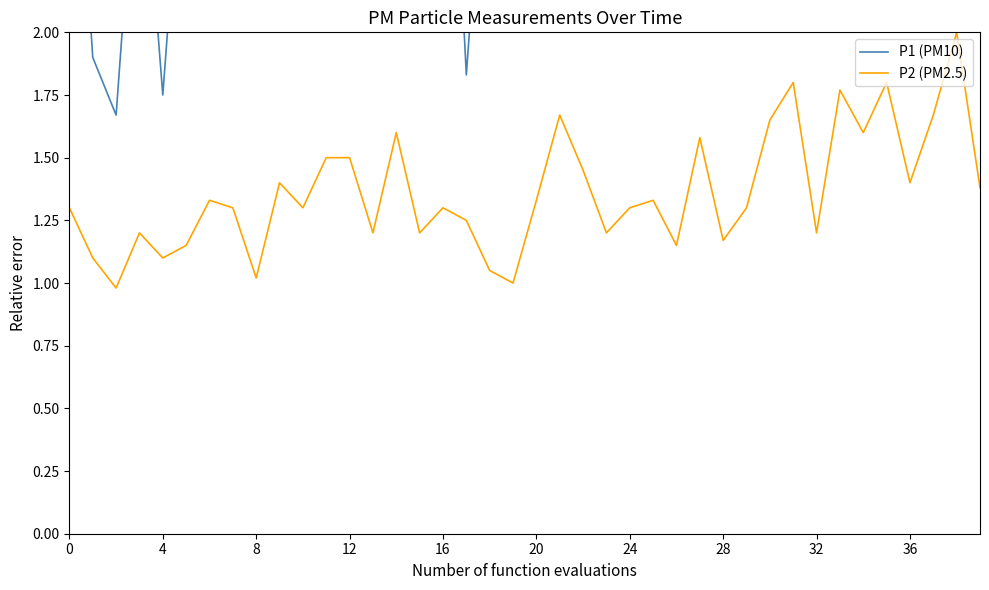

What is the smallest value displayed?

1.0